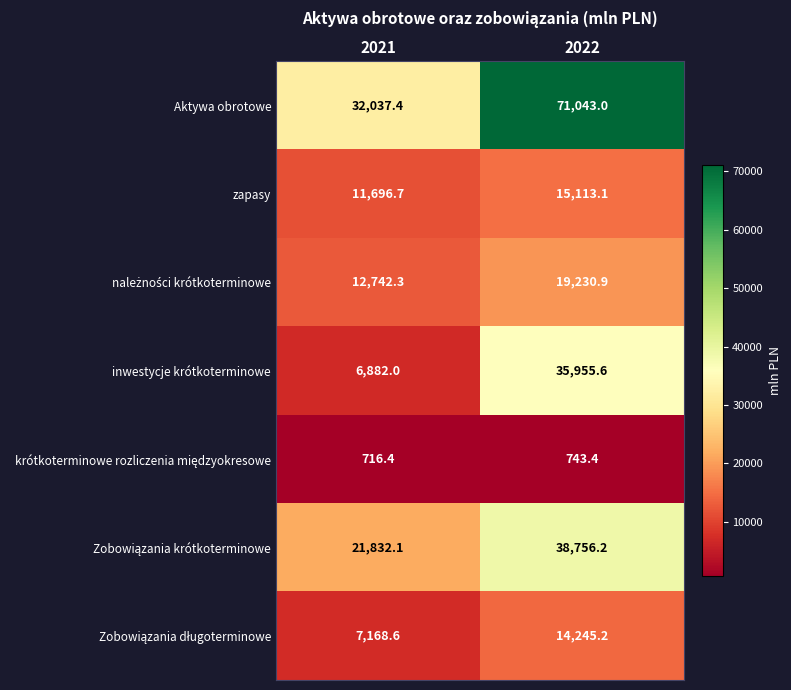

The inwestycje krótkoterminowe series shows 56044.2 at 2022. True or false?

False